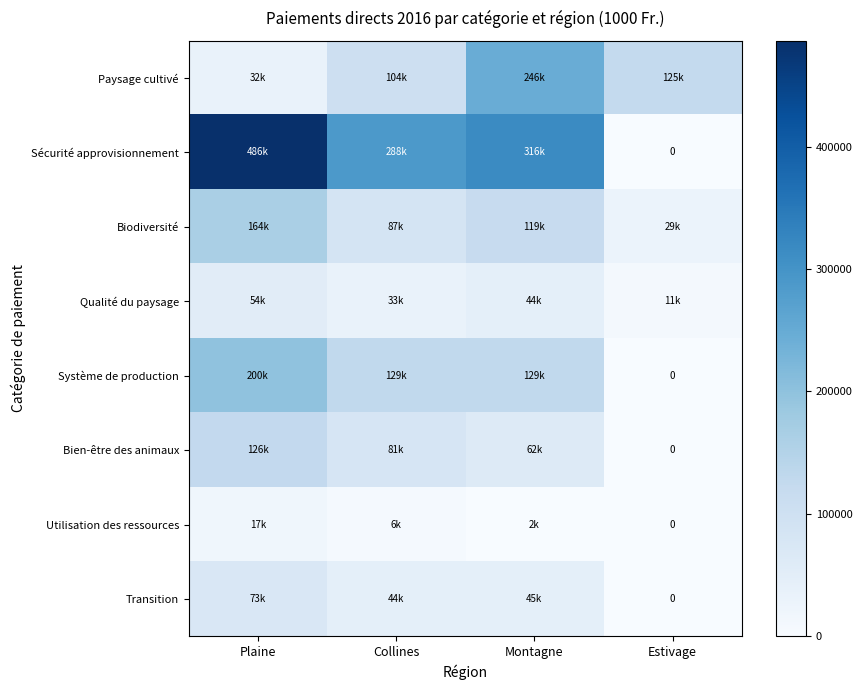

Rank the categories by Biodiversité value from highest to lowest.

Plaine, Montagne, Collines, Estivage